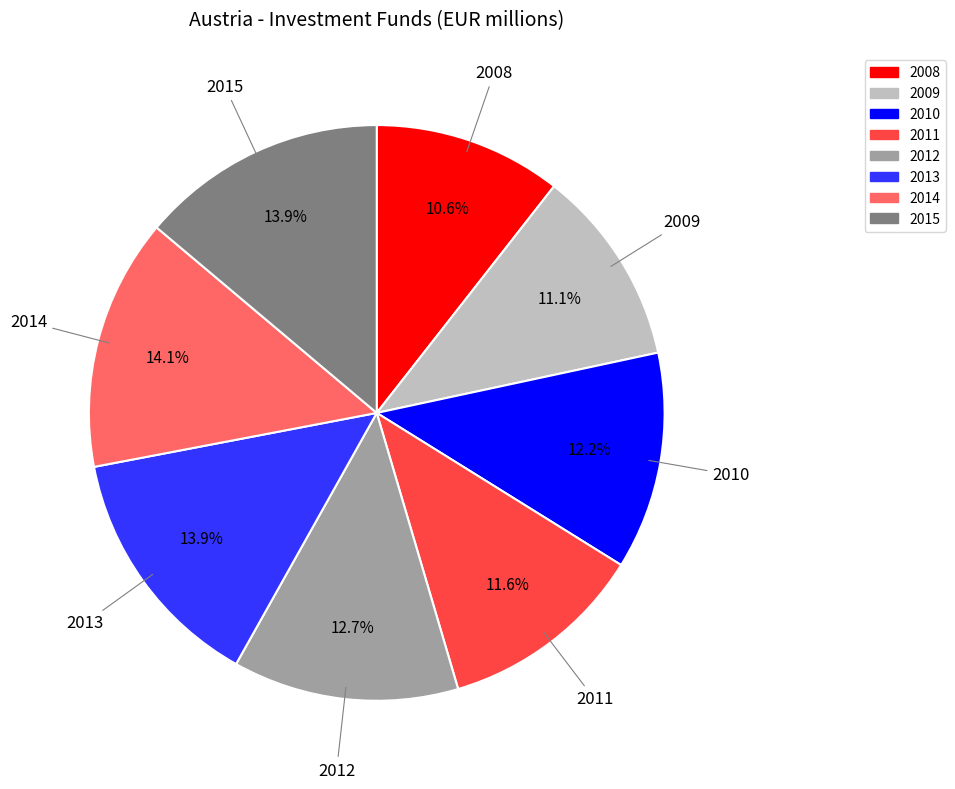

Count the number of slices in the pie.

8